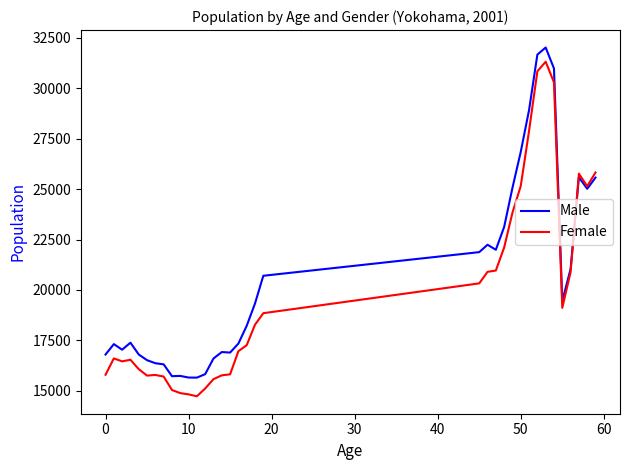

What is the maximum value shown in the chart?

32025